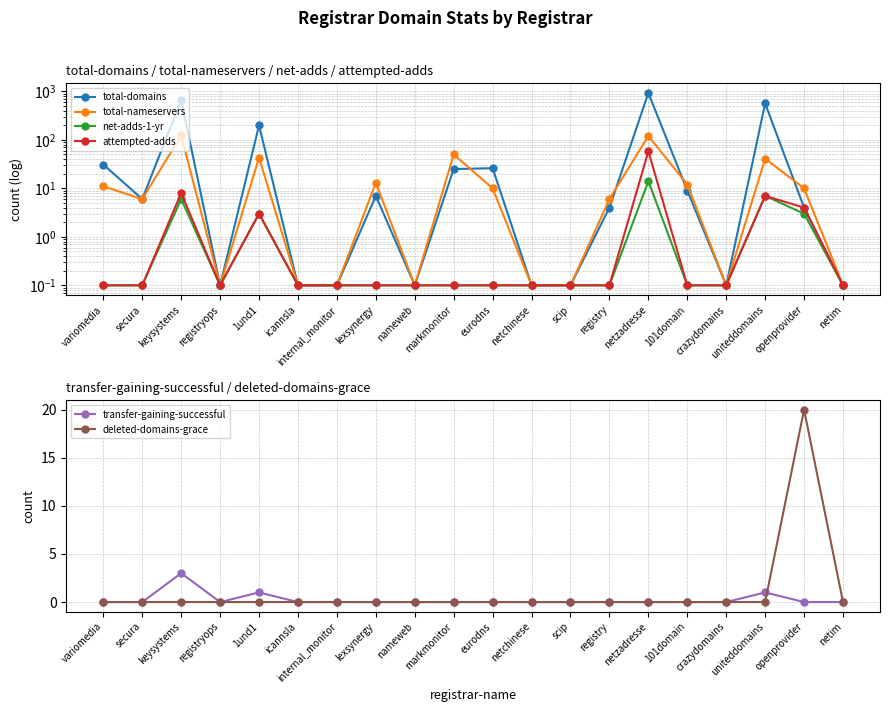

Reading left to right, list all the values displayed in this chart.

total-domains: variomedia=31.0	secura=6.0	keysystems=658.0	registryops=0.1	1und1=199.0	icannsla=0.1	internal_monitor=0.1	lexsynergy=7.0	nameweb=0.1	markmonitor=25.0	eurodns=26.0	netchinese=0.1	scip=0.1	registry=4.0	netzadresse=927.0	101domain=9.0	crazydomains=0.1	uniteddomains=564.0	openprovider=4.0	netim=0.1
total-nameservers: variomedia=11.0	secura=6.0	keysystems=123.0	registryops=0.1	1und1=43.0	icannsla=0.1	internal_monitor=0.1	lexsynergy=13.0	nameweb=0.1	markmonitor=50.0	eurodns=10.0	netchinese=0.1	scip=0.1	registry=6.0	netzadresse=120.0	101domain=12.0	crazydomains=0.1	uniteddomains=41.0	openprovider=10.0	netim=0.1
net-adds-1-yr: variomedia=0.1	secura=0.1	keysystems=6.0	registryops=0.1	1und1=3.0	icannsla=0.1	internal_monitor=0.1	lexsynergy=0.1	nameweb=0.1	markmonitor=0.1	eurodns=0.1	netchinese=0.1	scip=0.1	registry=0.1	netzadresse=14.0	101domain=0.1	crazydomains=0.1	uniteddomains=7.0	openprovider=3.0	netim=0.1
attempted-adds: variomedia=0.1	secura=0.1	keysystems=8.0	registryops=0.1	1und1=3.0	icannsla=0.1	internal_monitor=0.1	lexsynergy=0.1	nameweb=0.1	markmonitor=0.1	eurodns=0.1	netchinese=0.1	scip=0.1	registry=0.1	netzadresse=58.0	101domain=0.1	crazydomains=0.1	uniteddomains=7.0	openprovider=4.0	netim=0.1
transfer-gaining-successful: variomedia=0.0	secura=0.0	keysystems=3.0	registryops=0.0	1und1=1.0	icannsla=0.0	internal_monitor=0.0	lexsynergy=0.0	nameweb=0.0	markmonitor=0.0	eurodns=0.0	netchinese=0.0	scip=0.0	registry=0.0	netzadresse=0.0	101domain=0.0	crazydomains=0.0	uniteddomains=1.0	openprovider=0.0	netim=0.0
deleted-domains-grace: variomedia=0.0	secura=0.0	keysystems=0.0	registryops=0.0	1und1=0.0	icannsla=0.0	internal_monitor=0.0	lexsynergy=0.0	nameweb=0.0	markmonitor=0.0	eurodns=0.0	netchinese=0.0	scip=0.0	registry=0.0	netzadresse=0.0	101domain=0.0	crazydomains=0.0	uniteddomains=0.0	openprovider=20.0	netim=0.0